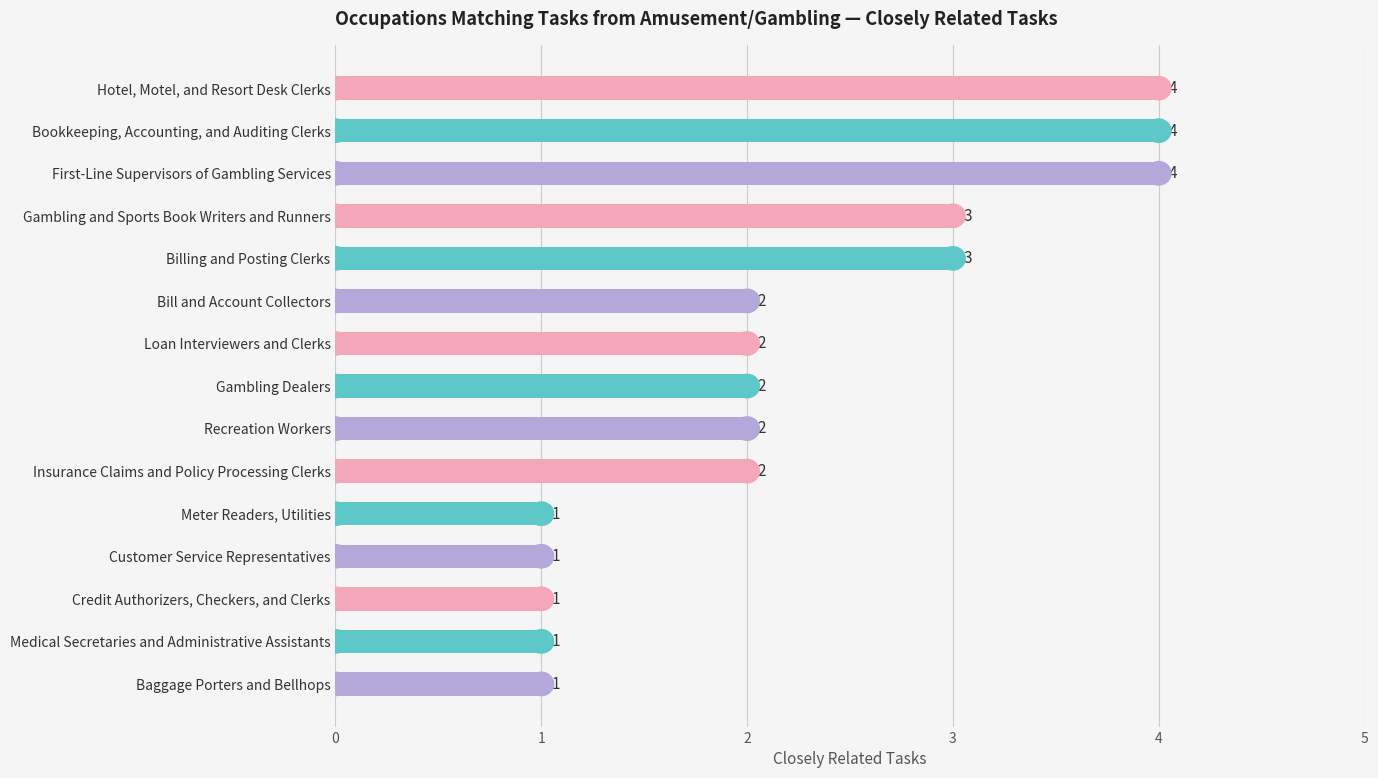

What is the average value?

2